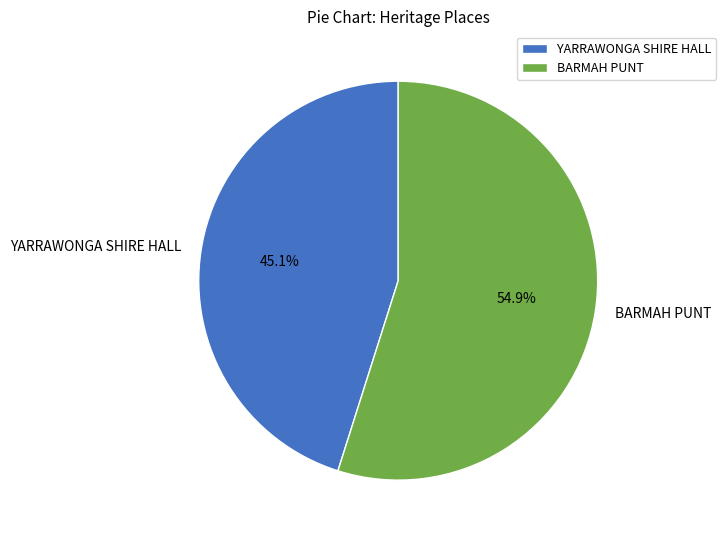

Count the number of slices in the pie.

2